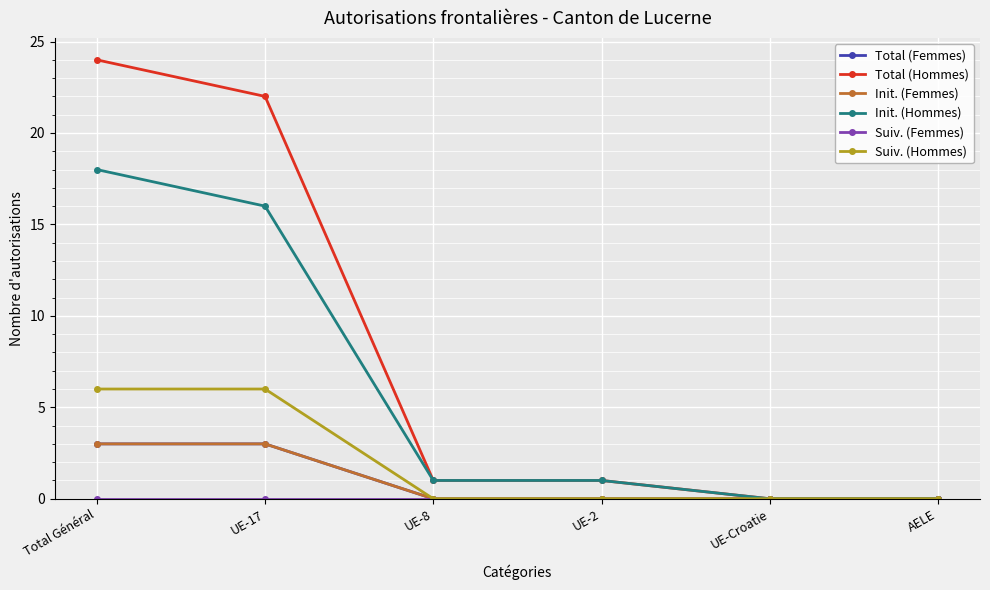

Does the chart have visible grid lines?

Yes